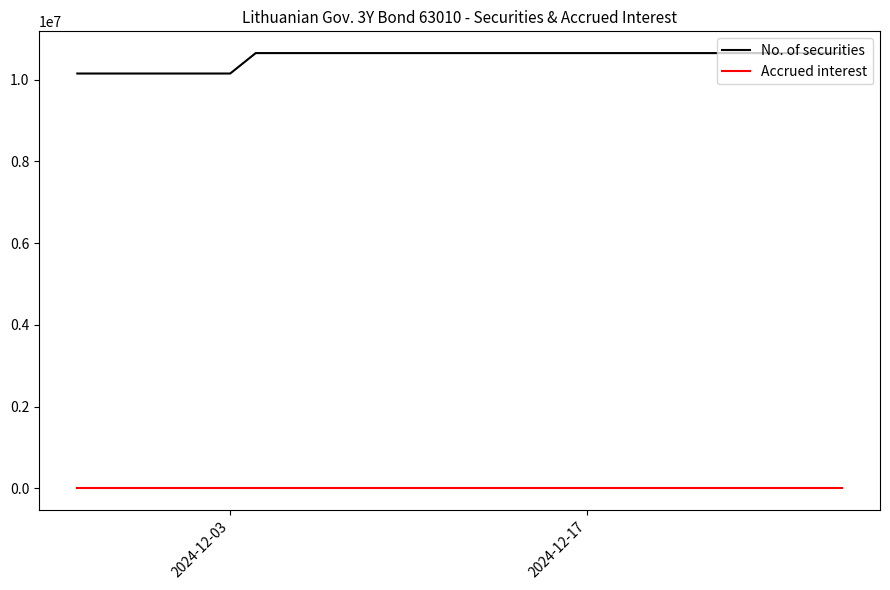

True or false: No. of securities and Accrued interest cross at least once.

False